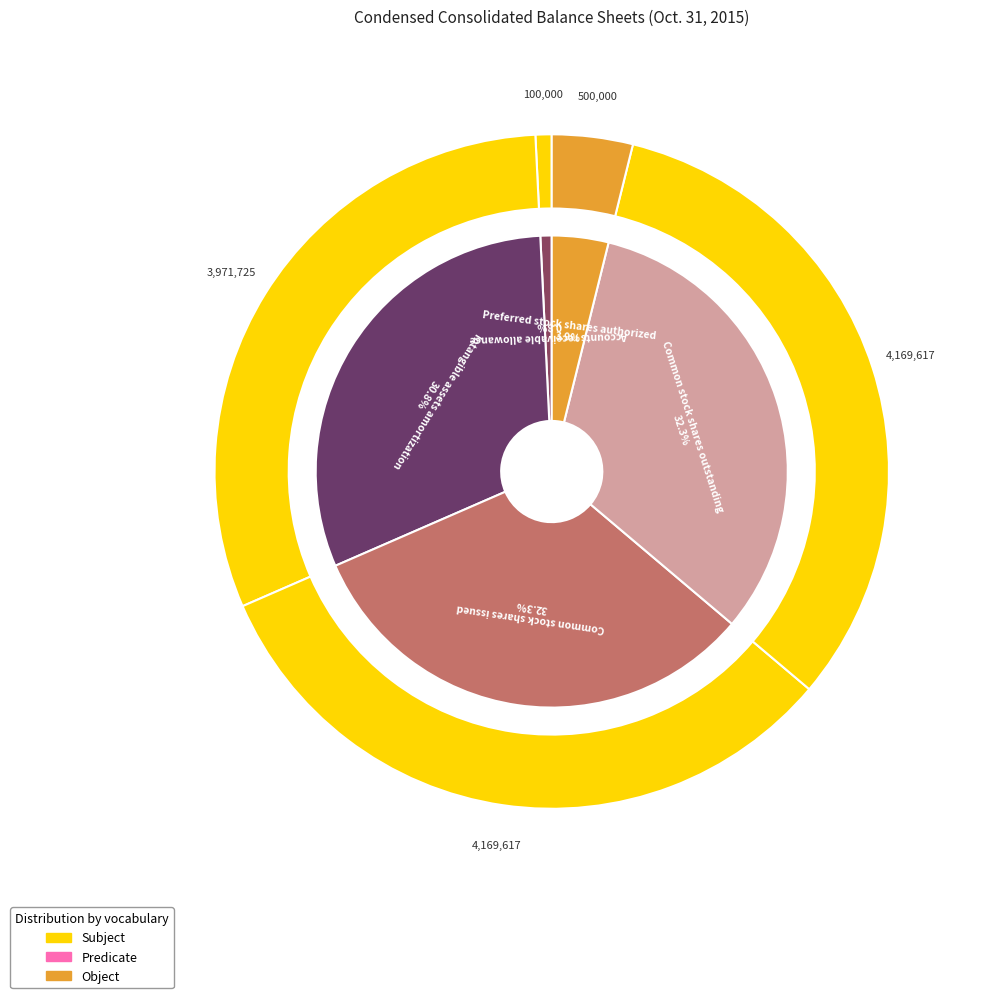

True or false: Common stock shares issued accounts for 32% of the total.

True